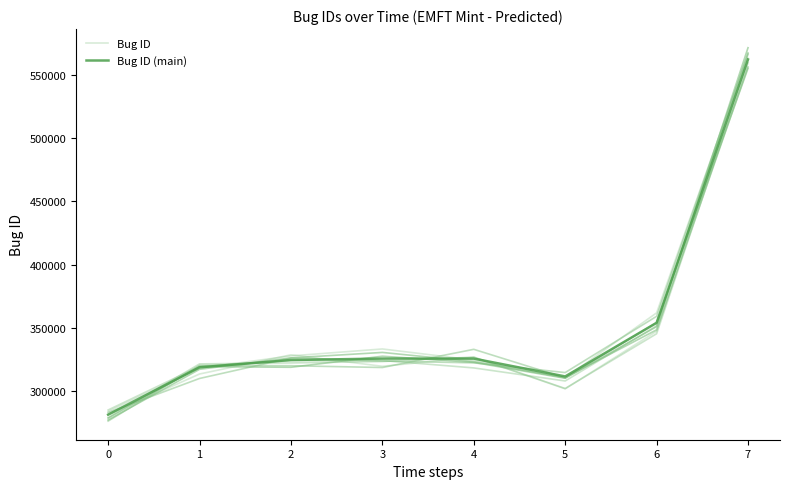

Between 2 and 4, which series saw the biggest shift?

Bug ID